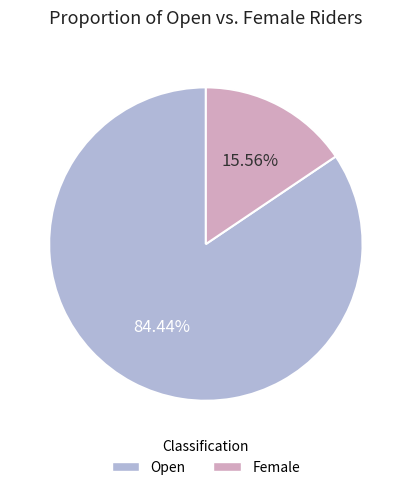

What is the total percentage of Female and Open?

100.0%